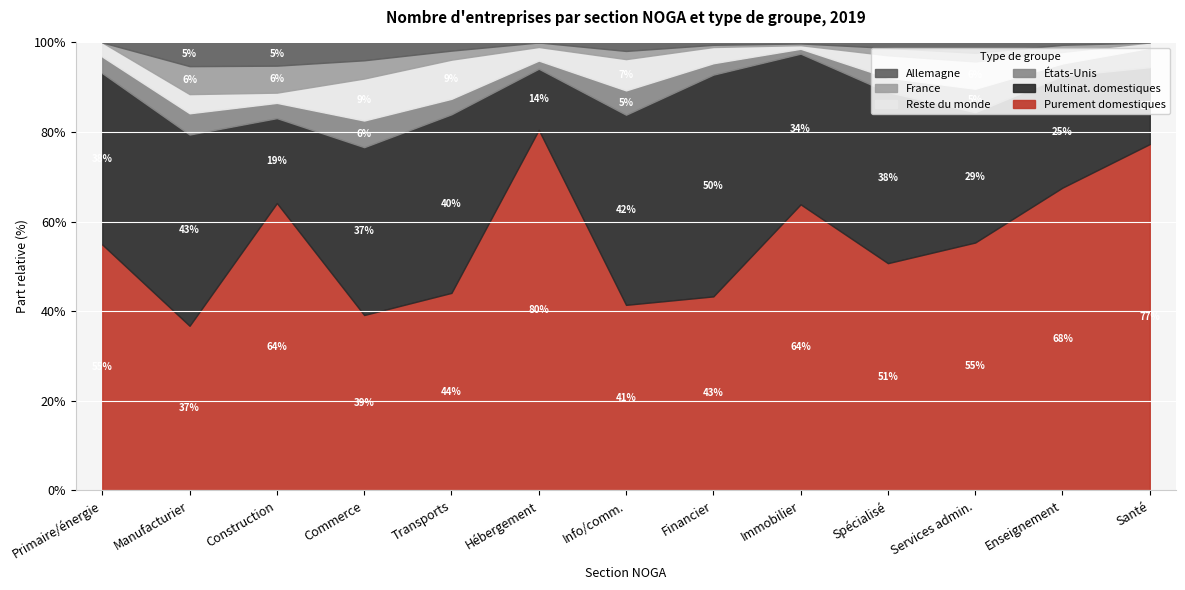

What is the total value across all series at Commerce?

100.0